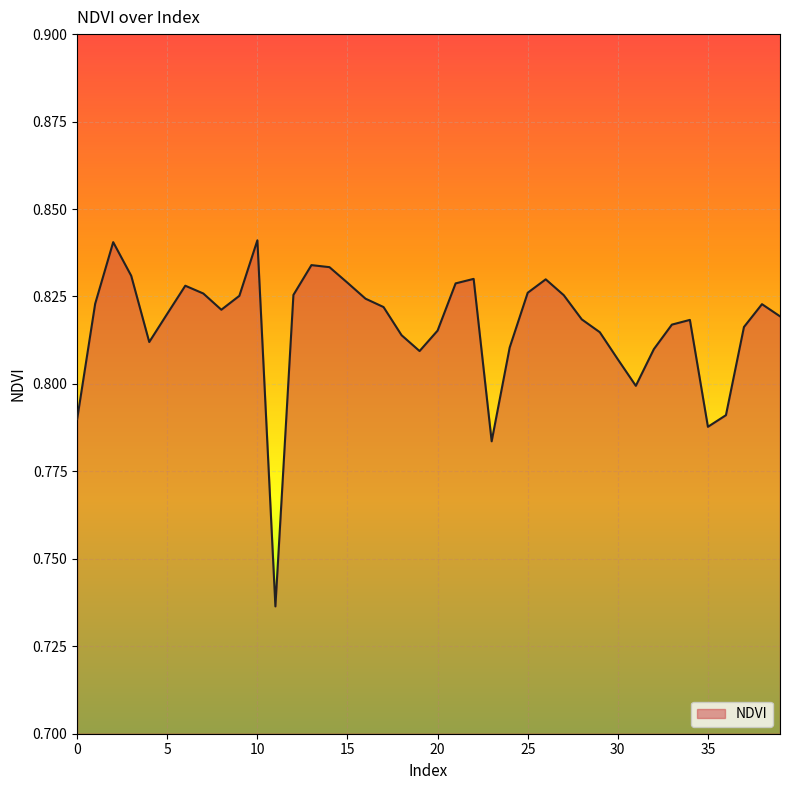

At which category does the data reach its first local peak?

2